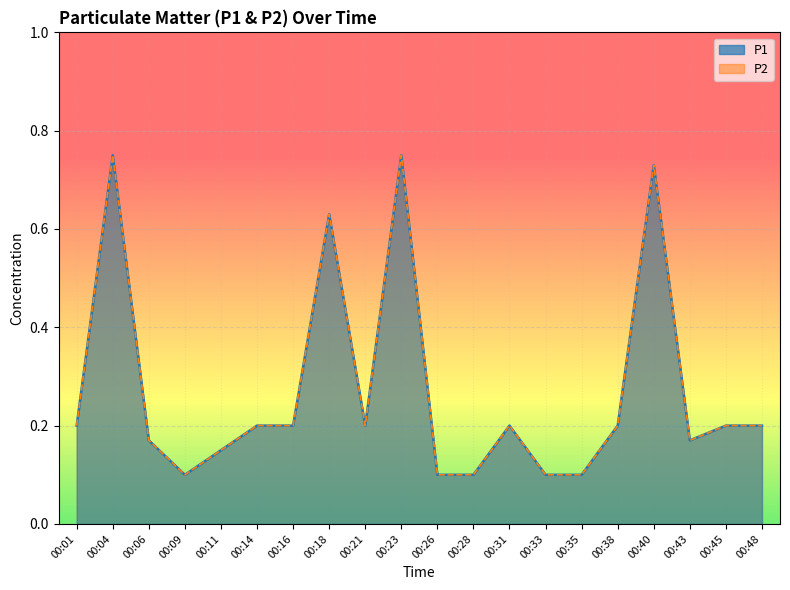

Which series has the largest range (max minus min)?

P1